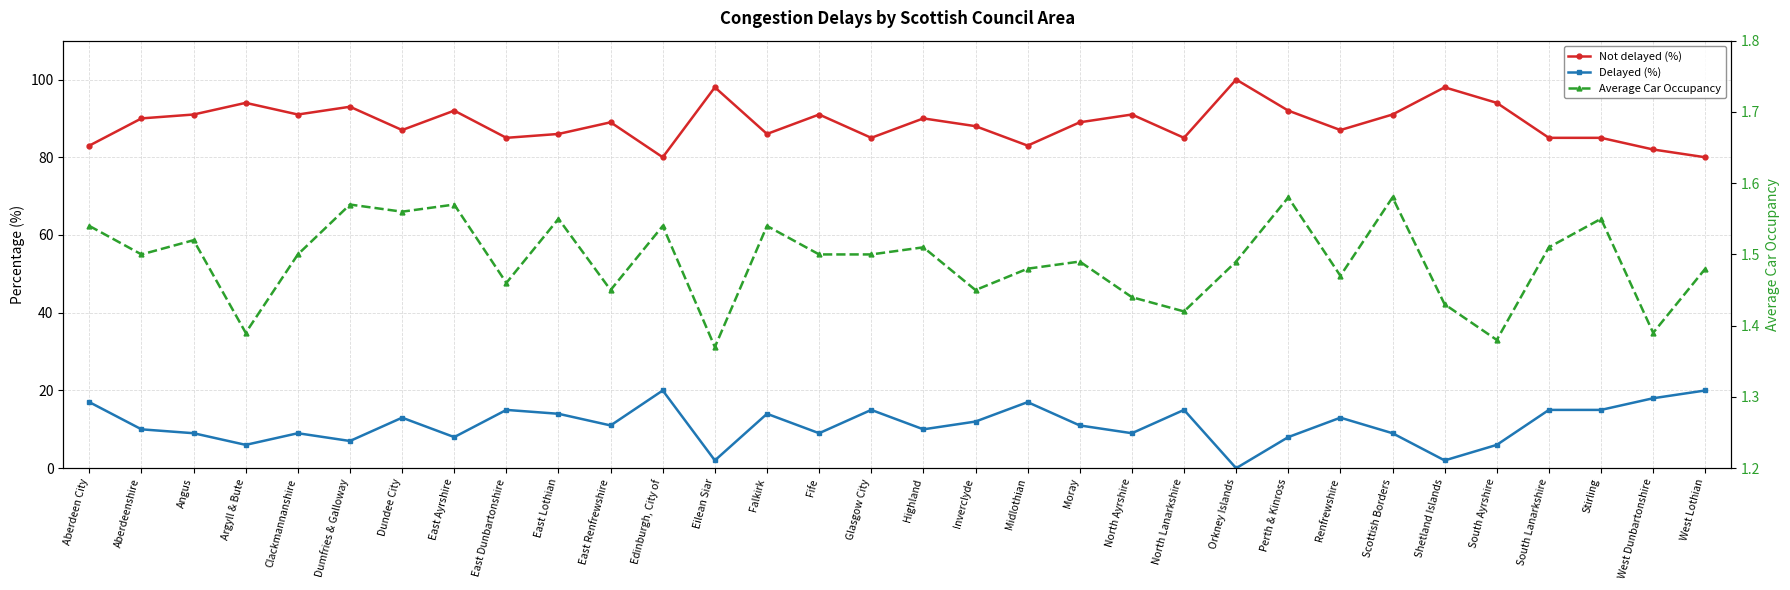

Where does the Not delayed (%) series first go above 89?

Aberdeenshire